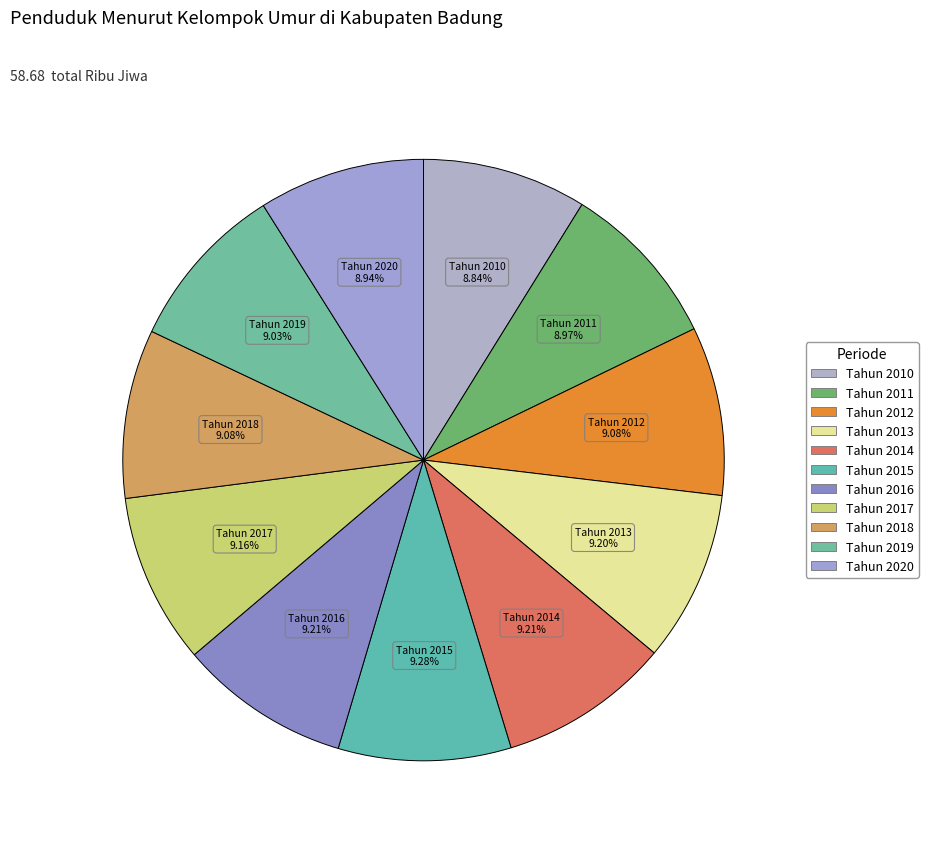

What is the ratio of the value at Tahun 2018 to the value at Tahun 2014?

1.0